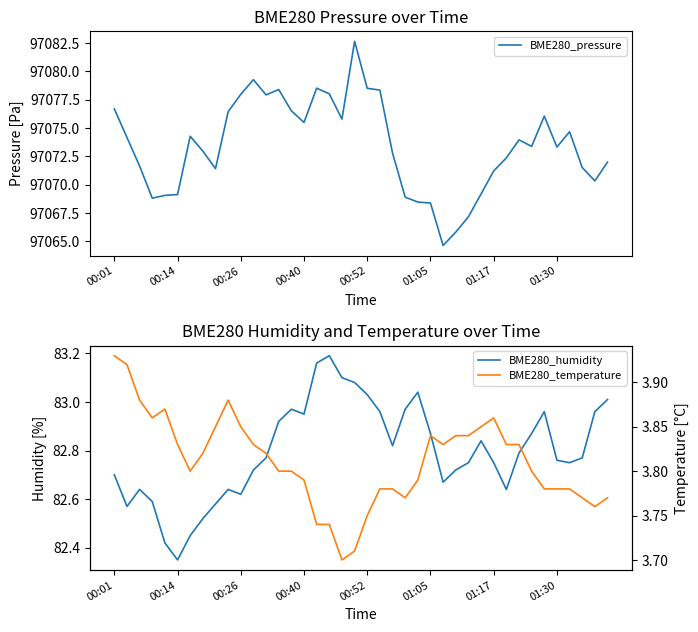

What is the lowest value of the BME280_pressure series?

97064.6